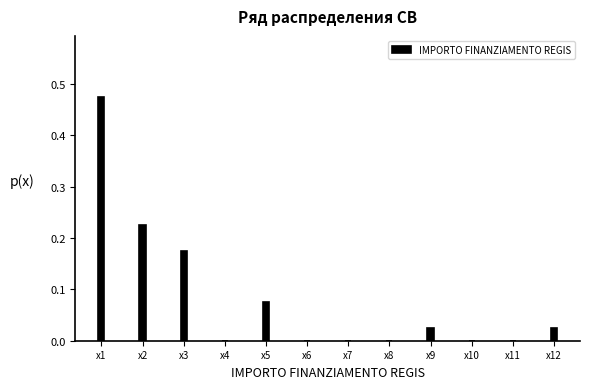

At which category does the chart reach its peak across all series?

x1